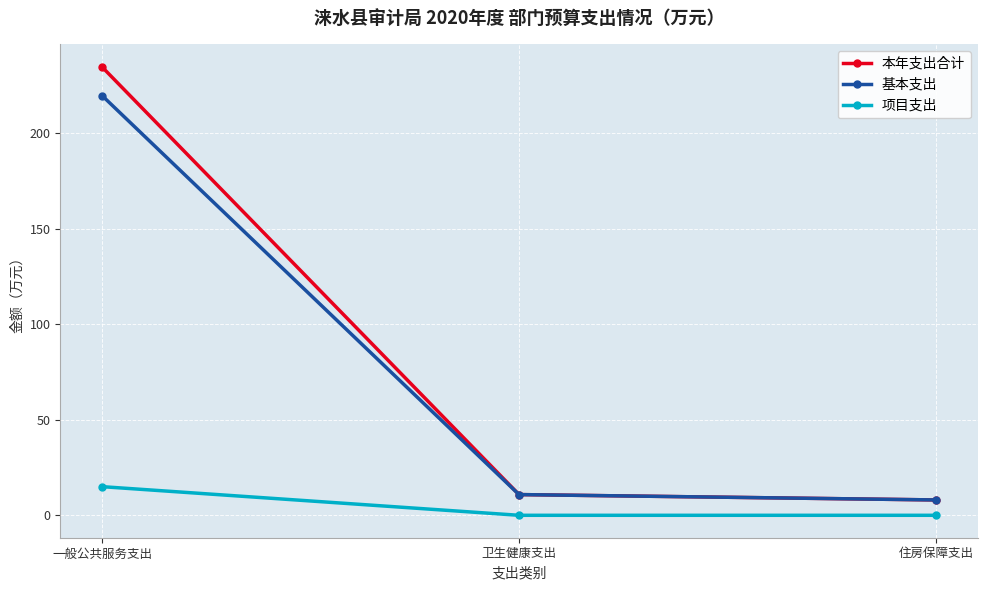

Read the 项目支出 value at 一般公共服务支出.

15.0